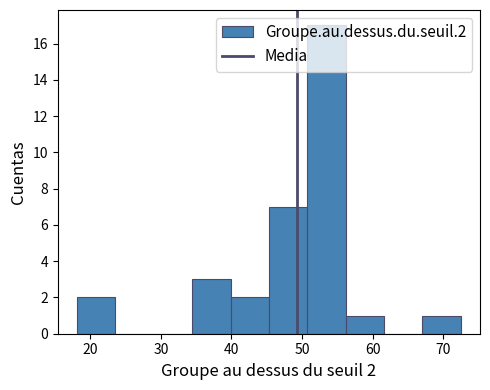

Which range on the x-axis has the tallest bar?

51 to 56